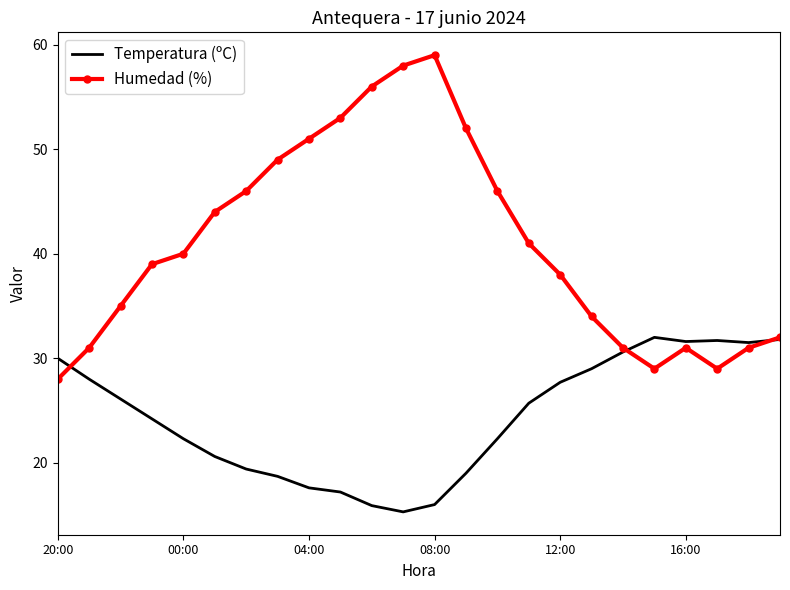

Rank the series by their maximum value, from lowest to highest.

Temperatura (ºC), Humedad (%)